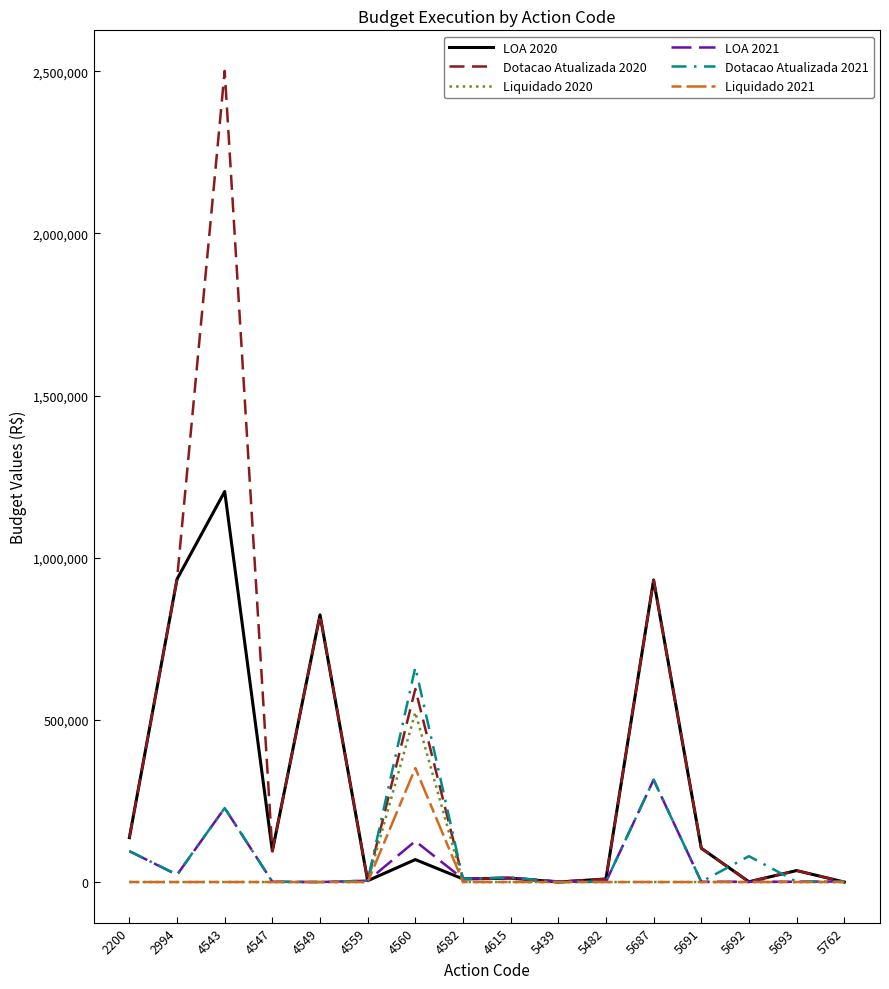

The value of Liquidado 2020 at 4560 is 522999.0. True or false?

True